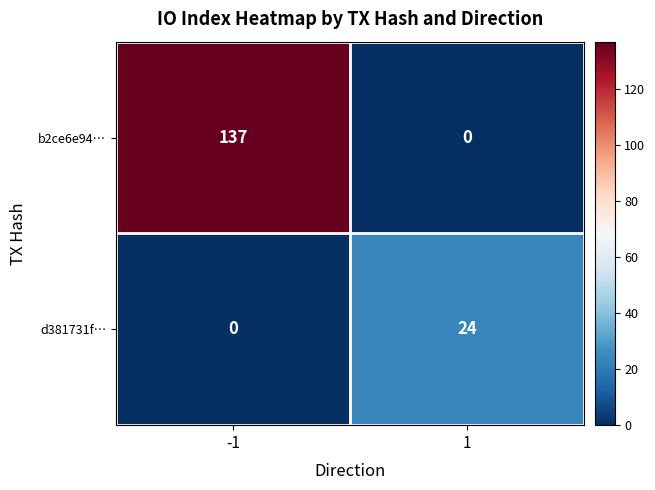

What is the maximum value for d381731f…?

24